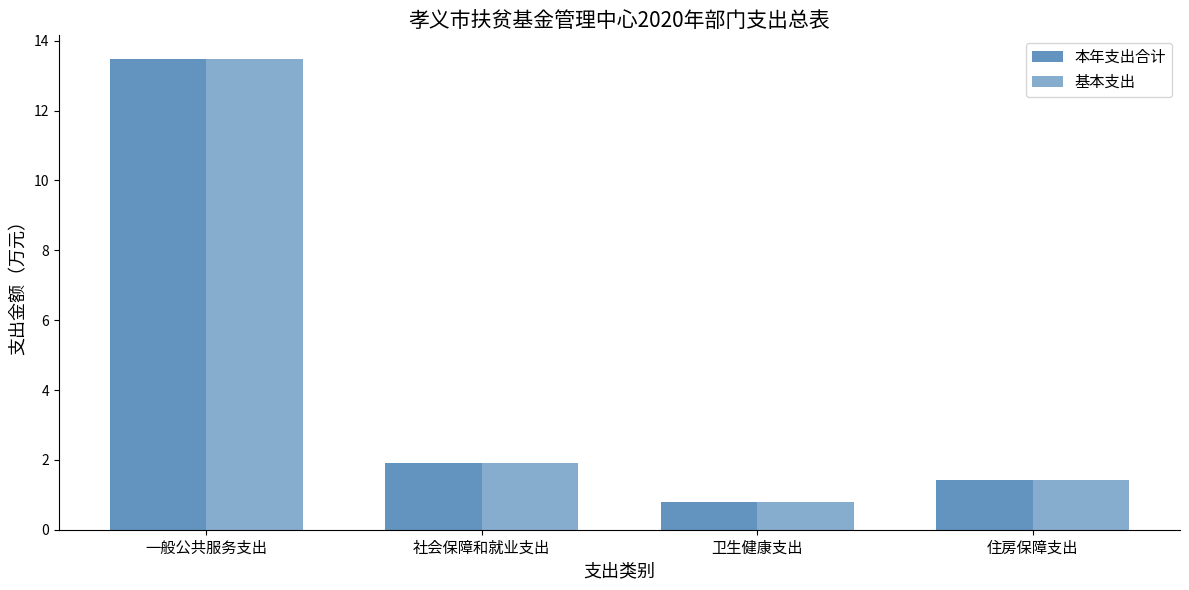

How many bars are there in each group?

2